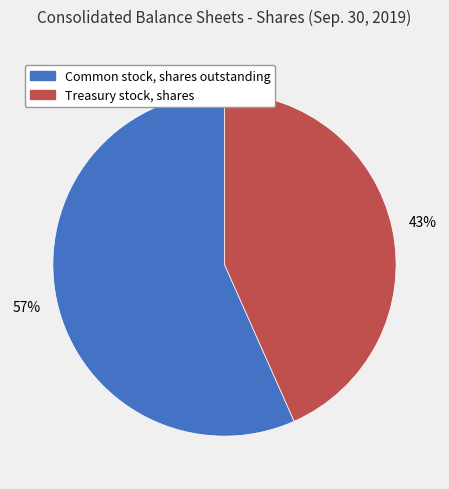

To the nearest percent, what percentage of the pie is Common stock, shares outstanding?

57%